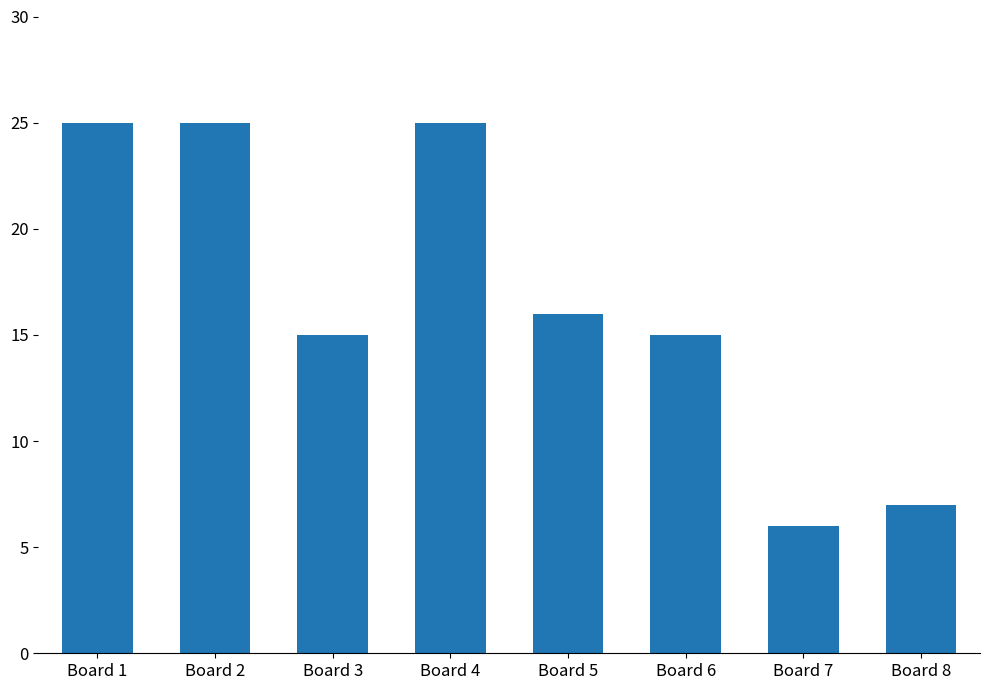

What is the sum of the values at Board 5 and Board 3?

31